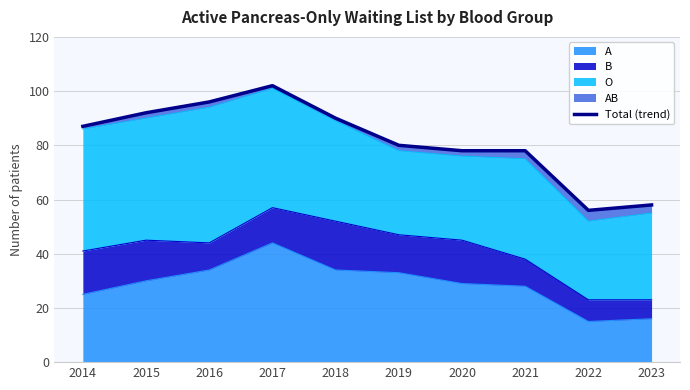

True or false: the data shows 155 at 2018.

False